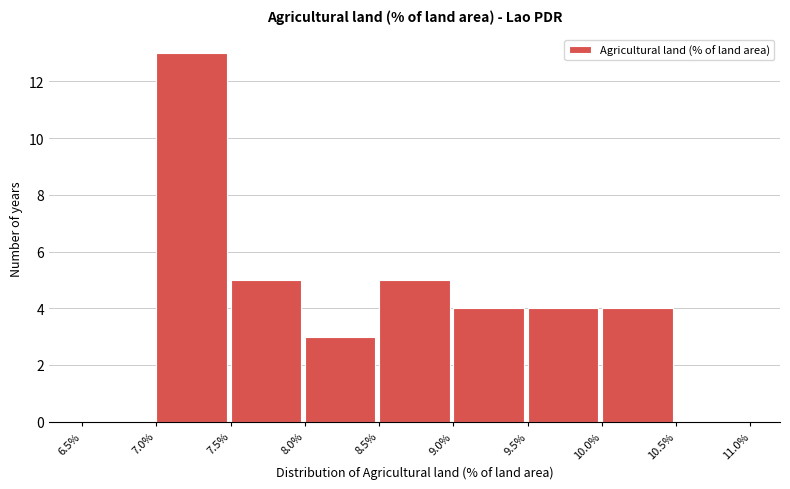

Reading left to right, transcribe this chart: for each bar, give the range it covers on the x-axis and its height. The values are not printed on the chart, so give them approximately, as read against the axis.

6.5% to 7.0%: 0
7.0% to 7.5%: 13
7.5% to 8.0%: 5
8.0% to 8.5%: 3
8.5% to 9.0%: 5
9.0% to 9.5%: 4
9.5% to 10.0%: 4
10.0% to 10.5%: 4
10.5% to 11.0%: 0